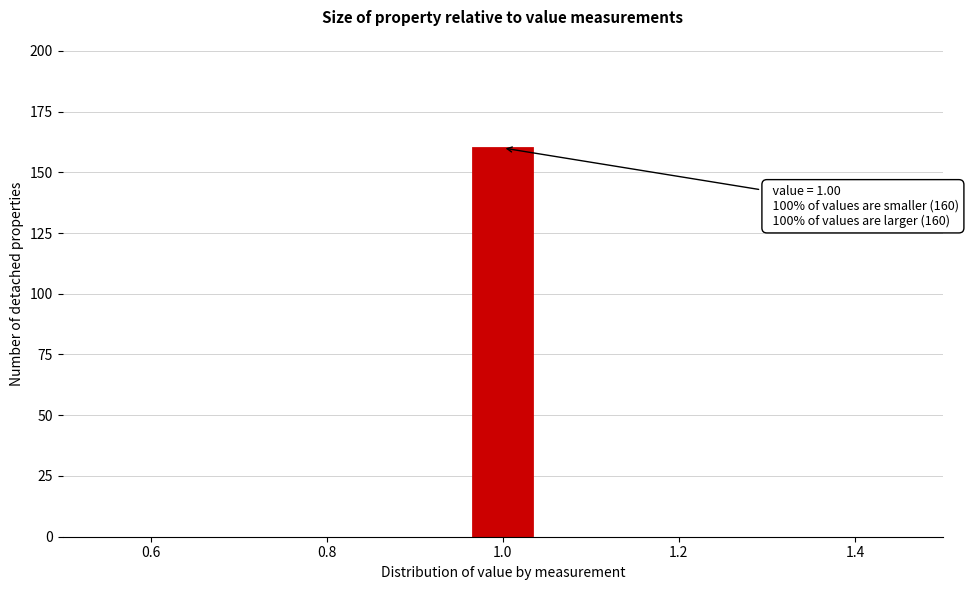

Around what value on the x-axis is the tallest bar? Give the approximate position of its centre, as read against the axis.

1.00